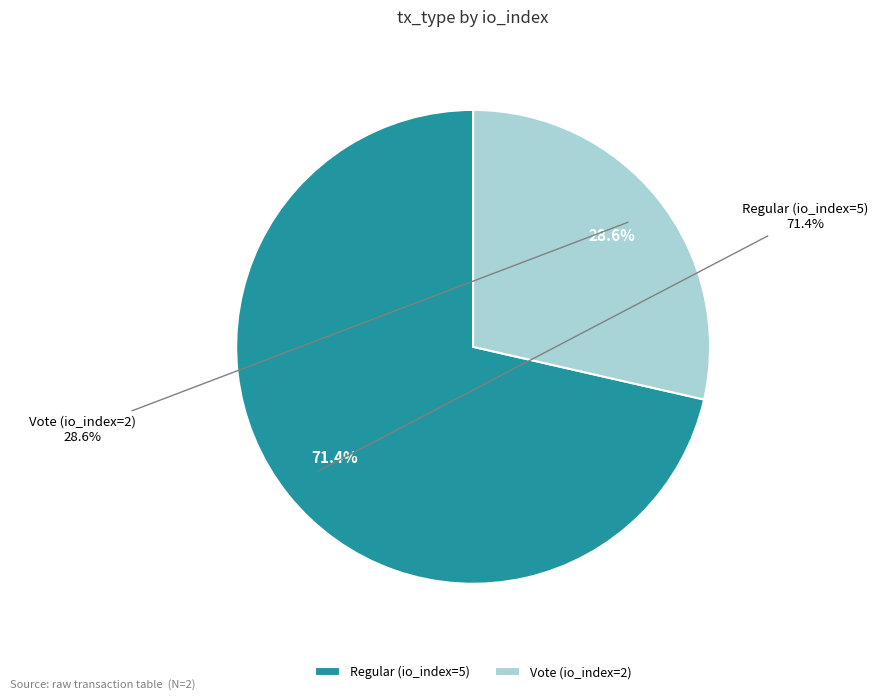

How many segments does this pie chart have?

2